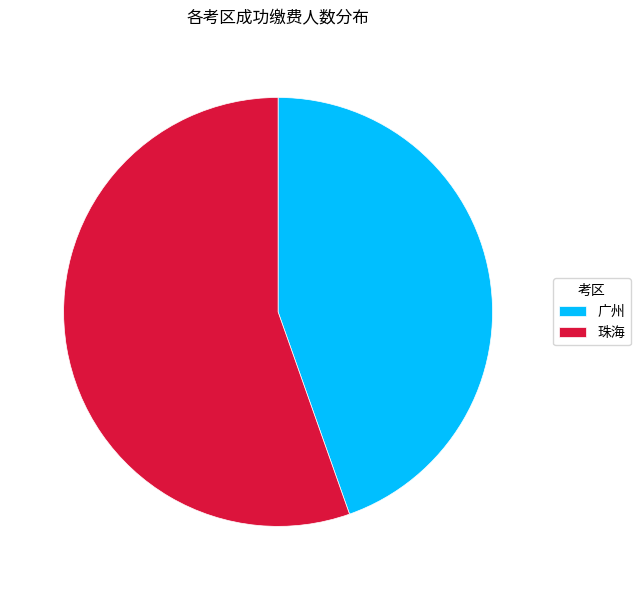

What is the smallest slice in the pie chart?

广州